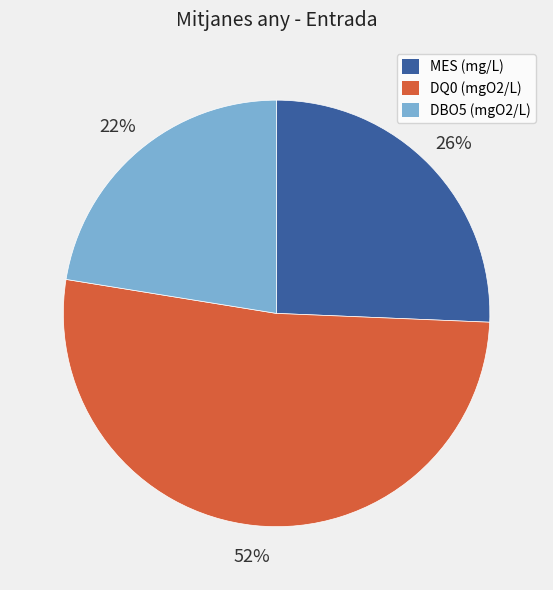

Combined, do DBO5 (mgO2/L) and DQ0 (mgO2/L) account for over 50%?

Yes